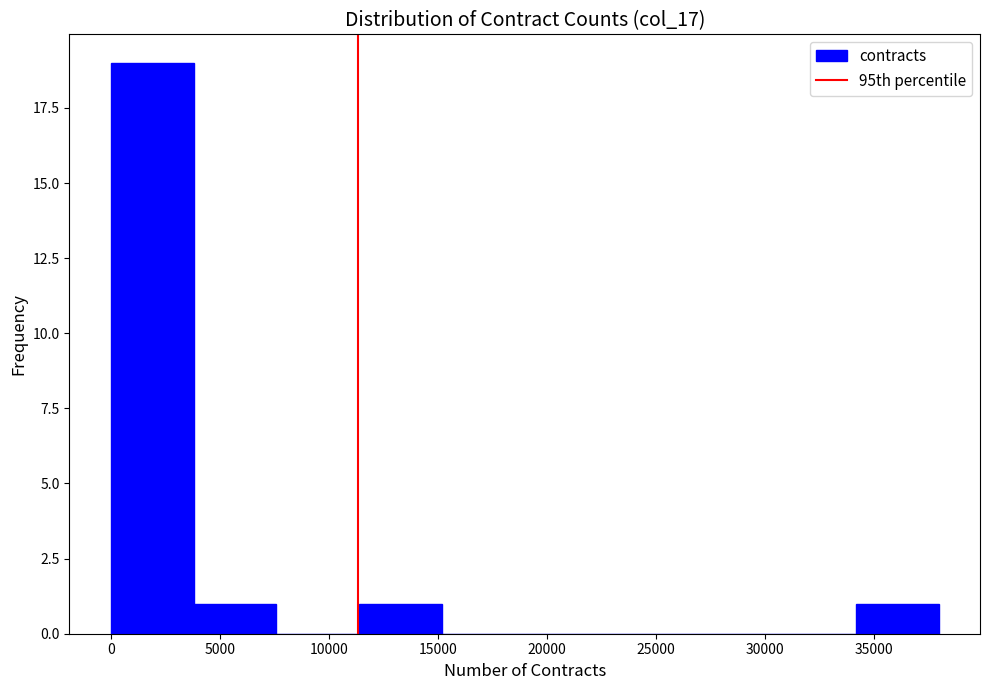

Reading left to right, transcribe this chart: for each bar, give the range it covers on the x-axis and its height. Neither the bar edges nor the heights are printed on the chart, so give them approximately, as read against the axes.

0 to 4000: 19
4000 to 7500: 1
7500 to 11500: 0
11500 to 15000: 1
15000 to 19000: 0
19000 to 23000: 0
23000 to 26500: 0
26500 to 30500: 0
30500 to 34000: 0
34000 to 38000: 1